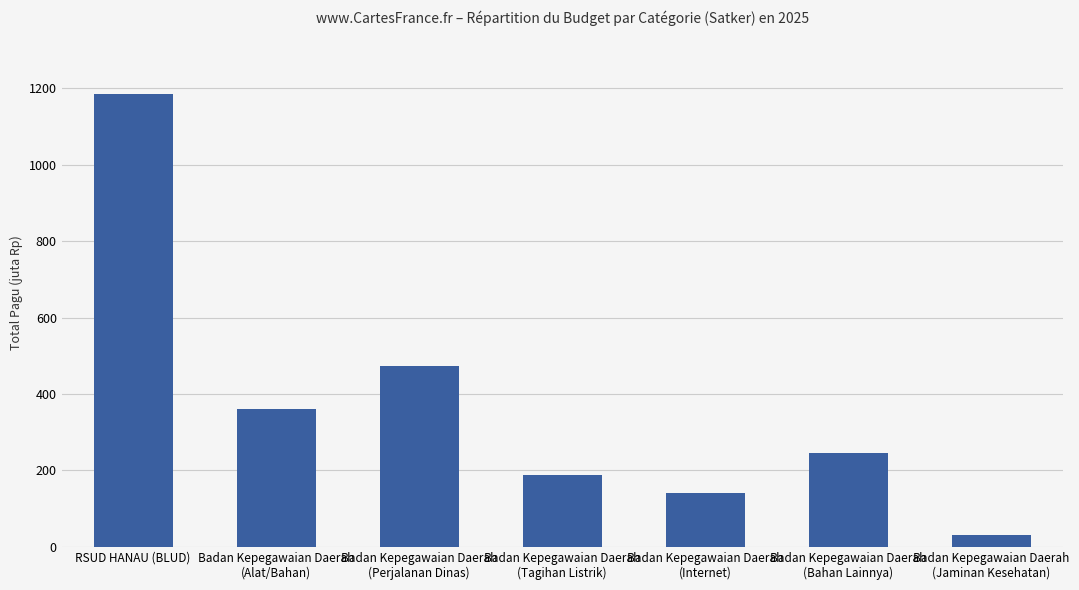

What is the greatest value displayed?

1186000000